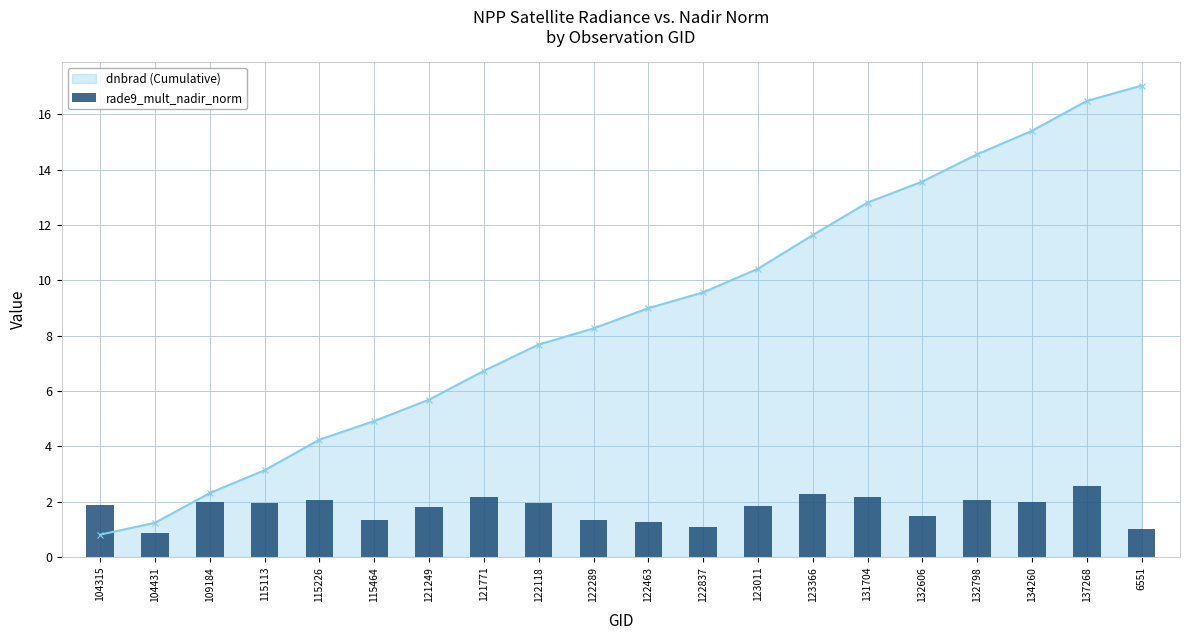

At which label is the value closest to 1?

6551